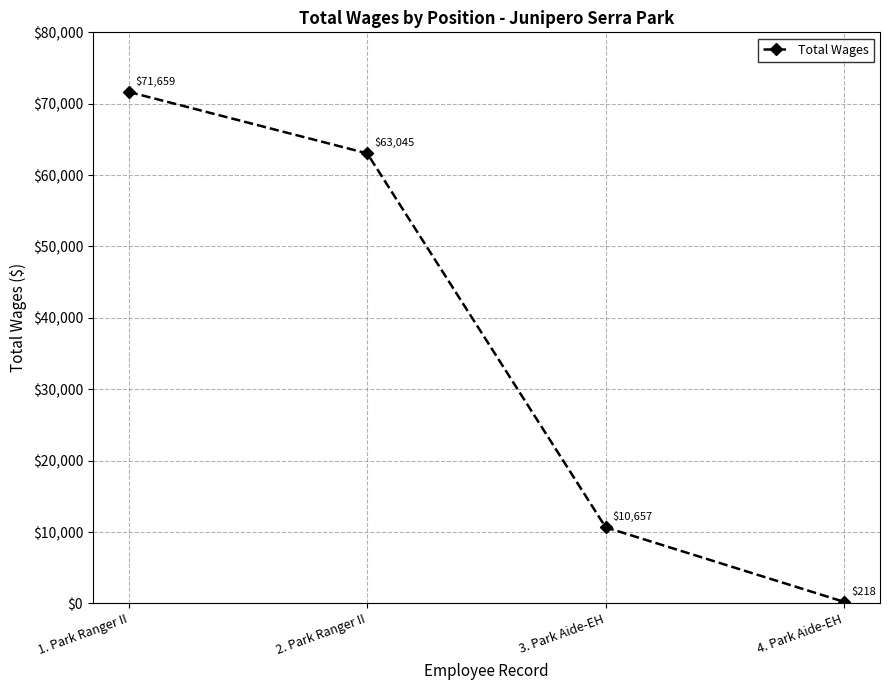

Does the chart display data point markers on the line(s)?

Yes